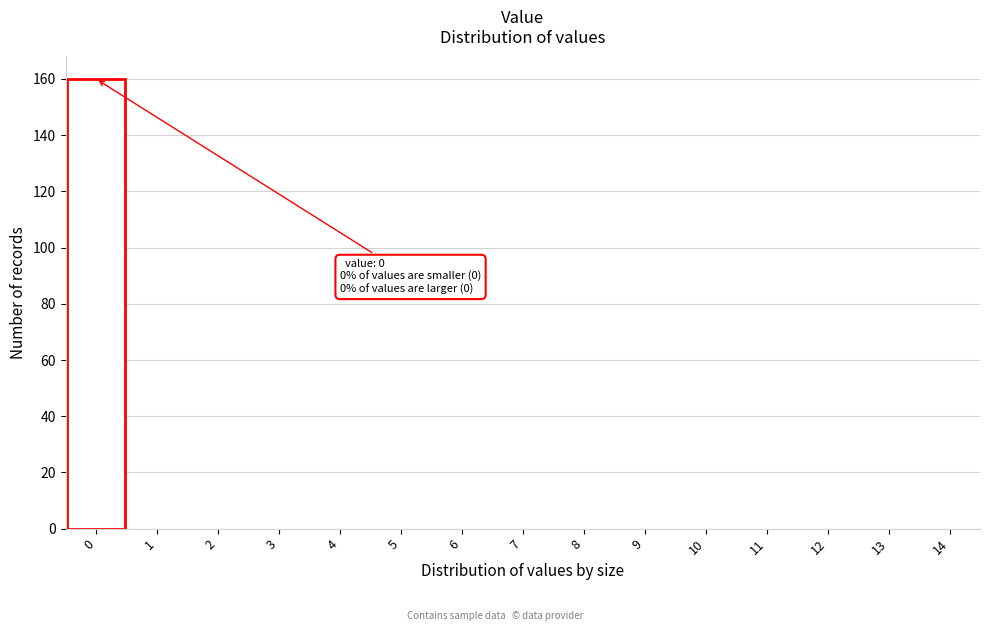

Over which range of the x-axis is the bar tallest?

-0.5 to 0.5